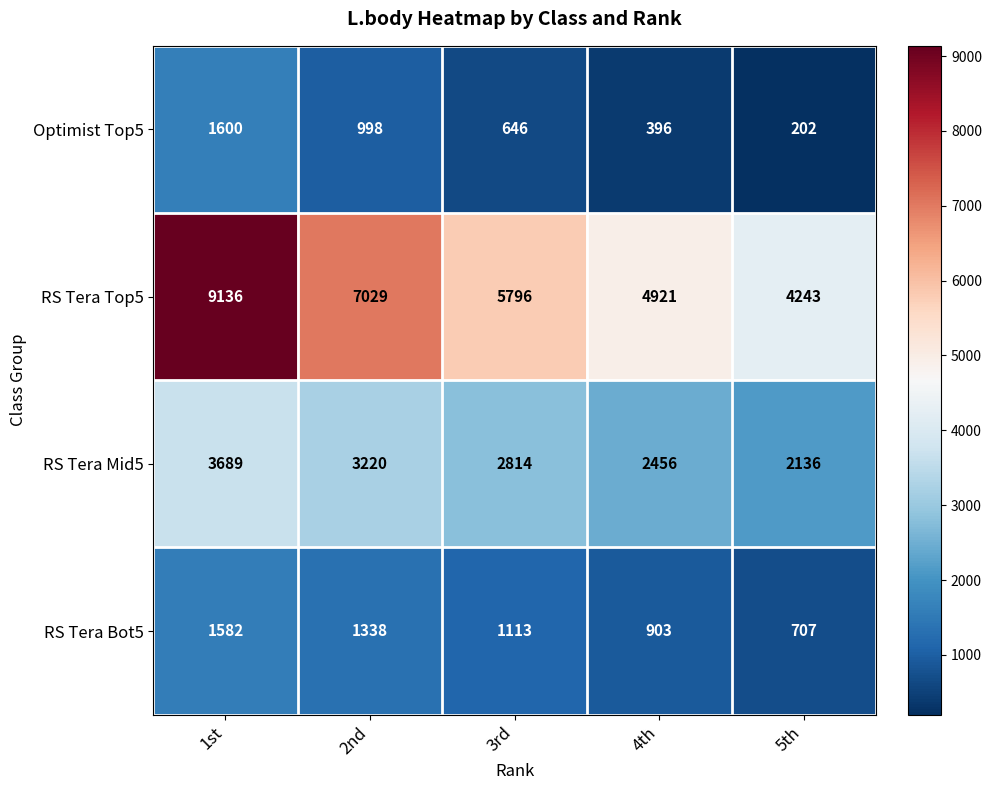

At which category does the chart reach its minimum across all series?

5th